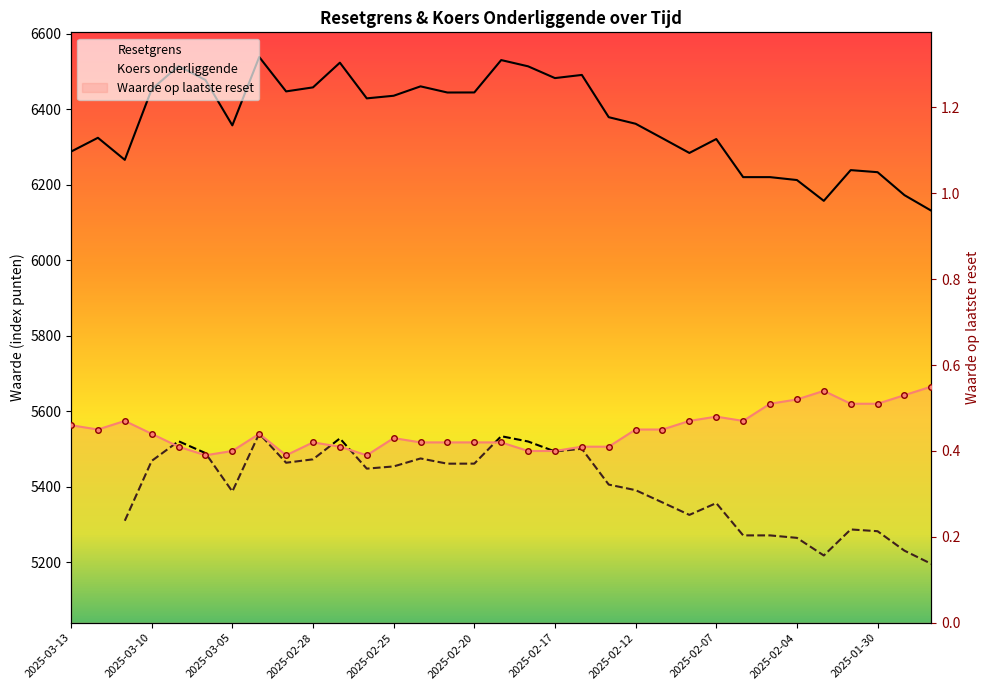

Reading left to right, list all the values displayed in this chart.

Resetgrens: 2025-03-13=6287.5	2025-03-12=6324.1	2025-03-11=6265.7	2025-03-10=6452.7	2025-03-07=6514.2	2025-03-06=6477.2	2025-03-05=6357.0	2025-03-04=6538.0	2025-03-03=6447.0	2025-02-28=6457.6	2025-02-27=6523.0	2025-02-26=6428.5	2025-02-25=6435.4	2025-02-24=6460.3	2025-02-21=6444.0	2025-02-20=6444.2	2025-02-19=6529.9	2025-02-18=6513.4	2025-02-17=6482.2	2025-02-14=6490.6	2025-02-13=6378.7	2025-02-12=6361.3	2025-02-11=6322.8	2025-02-10=6284.0	2025-02-07=6320.8	2025-02-06=6219.9	2025-02-05=6219.9	2025-02-04=6212.2	2025-02-03=6157.1	2025-01-31=6238.5	2025-01-30=6233.0	2025-01-29=6172.2	2025-01-28=6130.9
Waarde op laatste reset: 2025-03-13=0.5	2025-03-12=0.5	2025-03-11=0.5	2025-03-10=0.4	2025-03-07=0.4	2025-03-06=0.4	2025-03-05=0.4	2025-03-04=0.4	2025-03-03=0.4	2025-02-28=0.4	2025-02-27=0.4	2025-02-26=0.4	2025-02-25=0.4	2025-02-24=0.4	2025-02-21=0.4	2025-02-20=0.4	2025-02-19=0.4	2025-02-18=0.4	2025-02-17=0.4	2025-02-14=0.4	2025-02-13=0.4	2025-02-12=0.5	2025-02-11=0.5	2025-02-10=0.5	2025-02-07=0.5	2025-02-06=0.5	2025-02-05=0.5	2025-02-04=0.5	2025-02-03=0.5	2025-01-31=0.5	2025-01-30=0.5	2025-01-29=0.5	2025-01-28=0.6